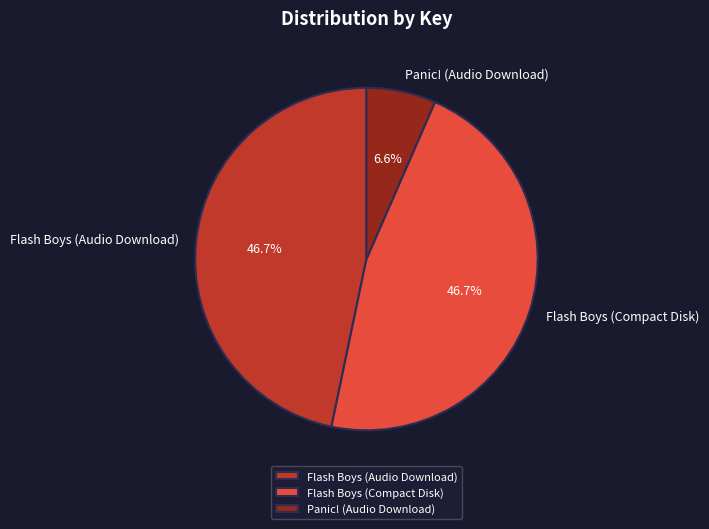

Count the number of slices in the pie.

3